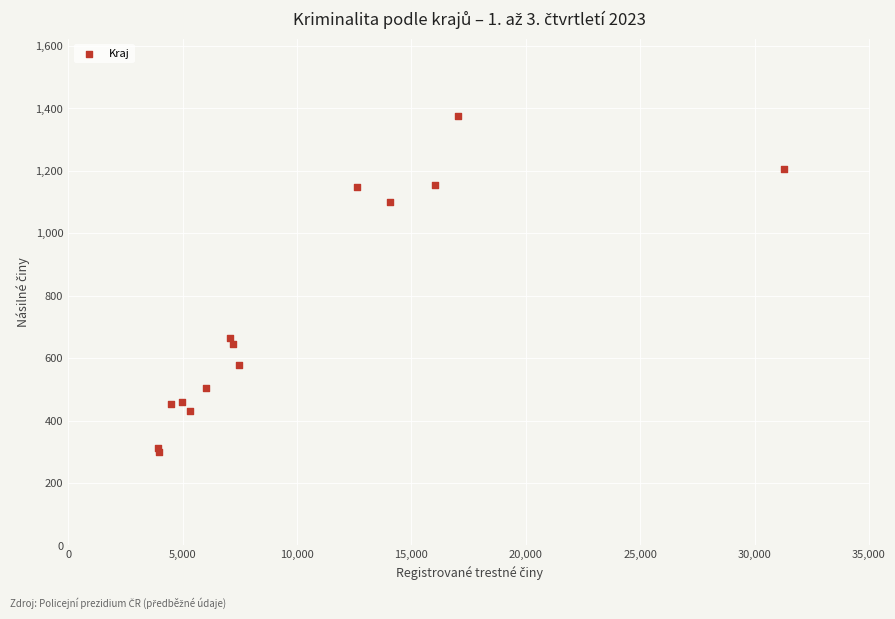

What Y value in the scatter plot is closest to 838?

666